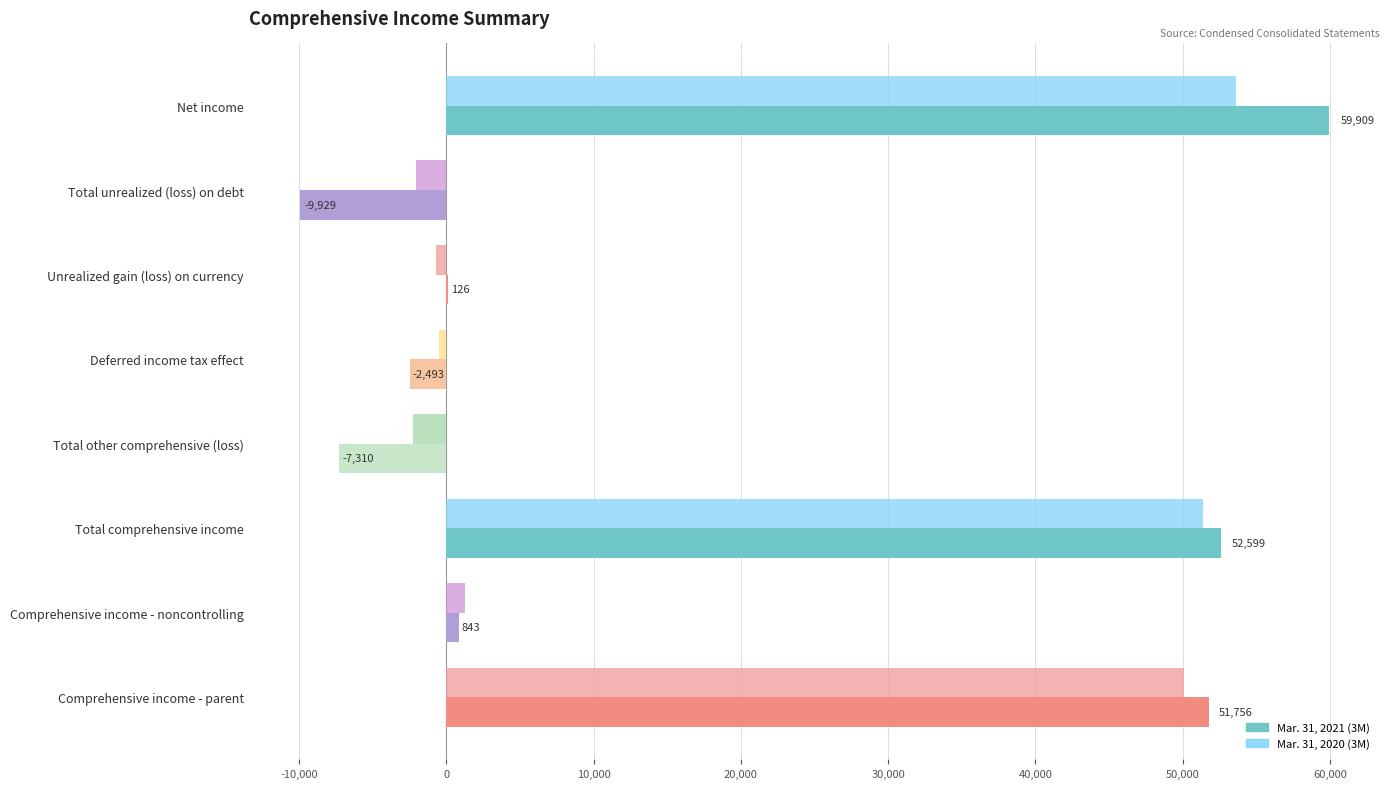

Where is Mar. 31, 2021 (3M) nearest to the value 24990?

Comprehensive income - noncontrolling